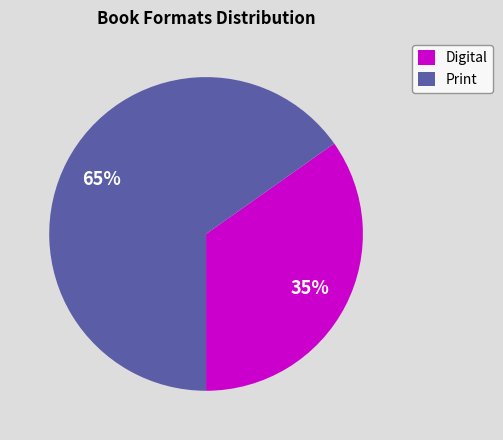

How many slices are in this pie chart?

2